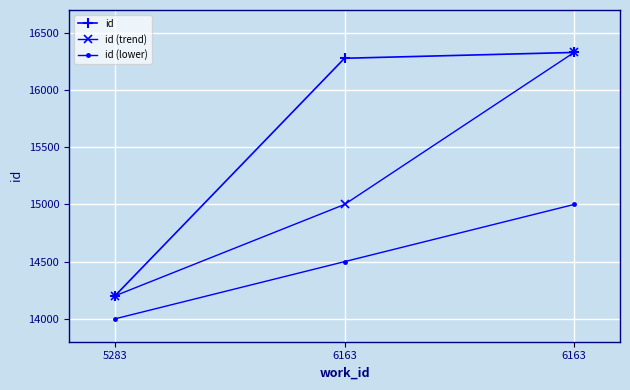

What is the difference between the second highest and minimum values in the id series?

2077